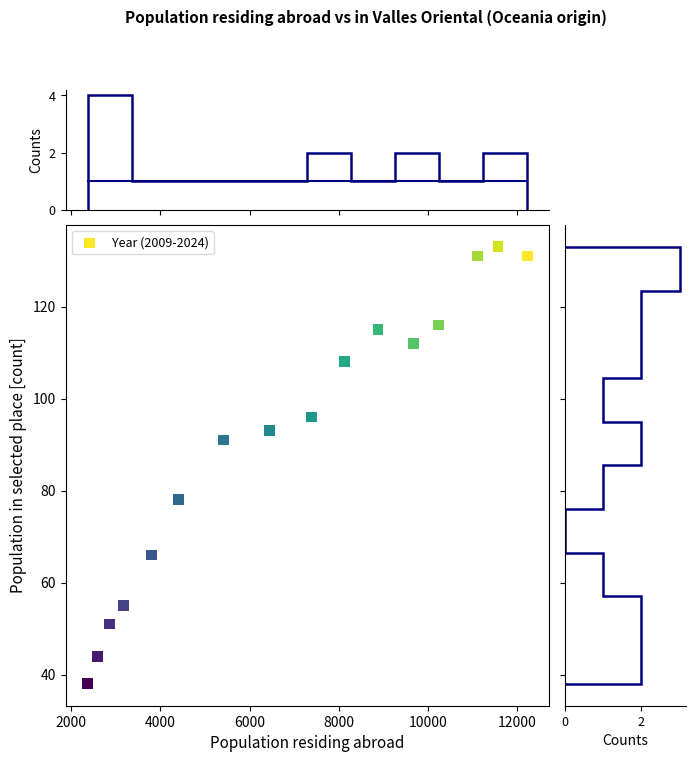

What is the range of Y values (max minus min)?

95